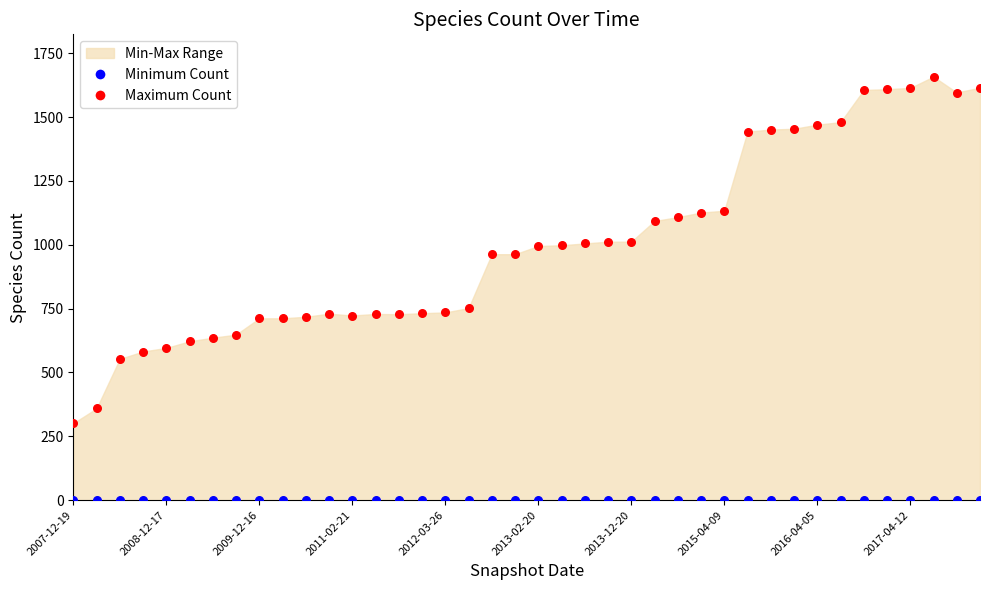

Which series contains the highest Y value?

Maximum Count